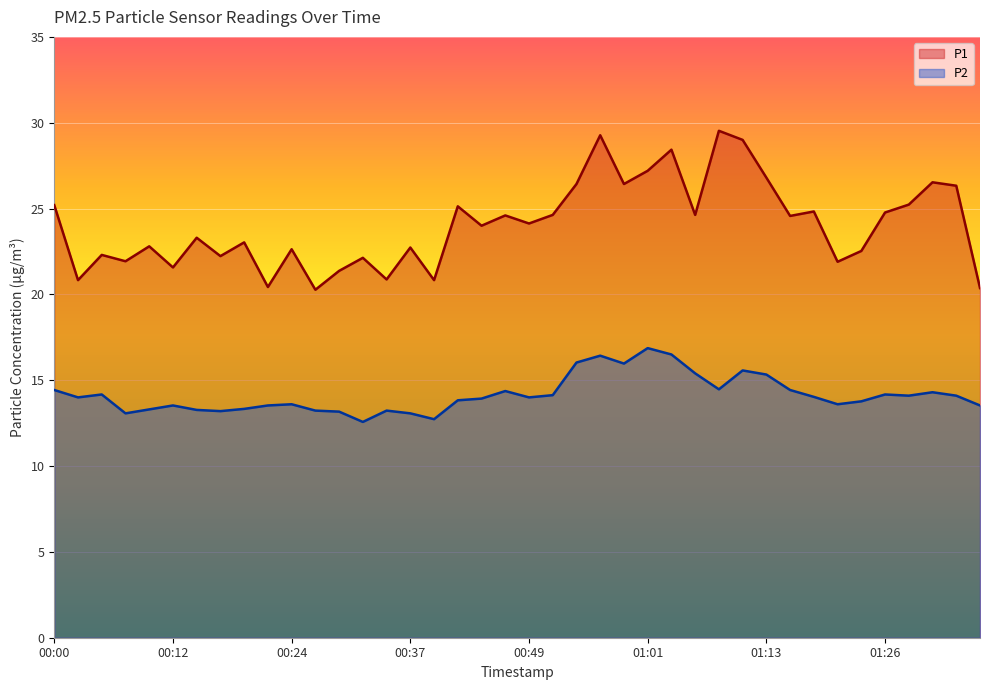

Which label corresponds to the smallest value in the chart?

00:32